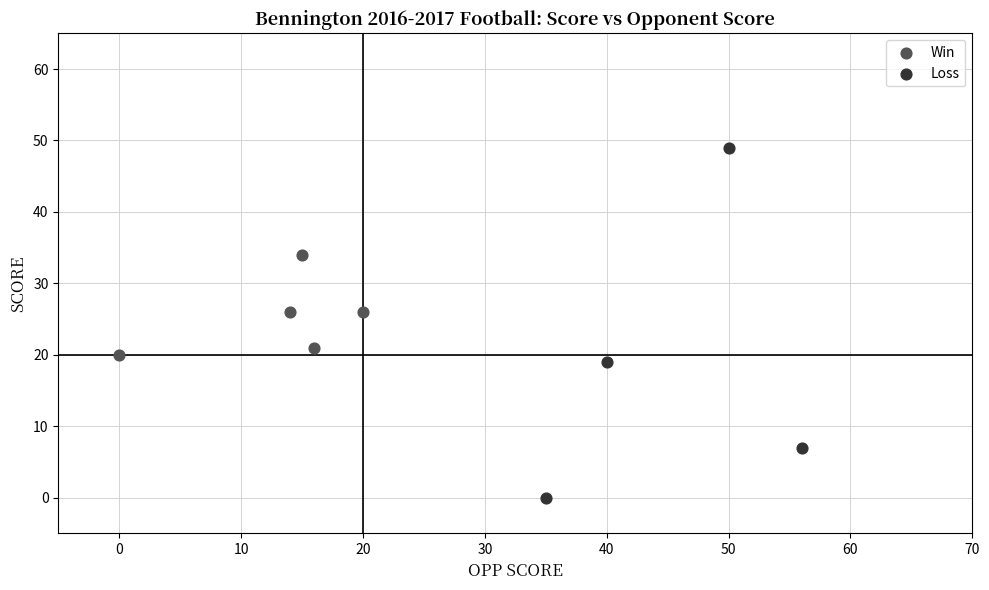

What are all the series names shown in the legend?

Win, Loss